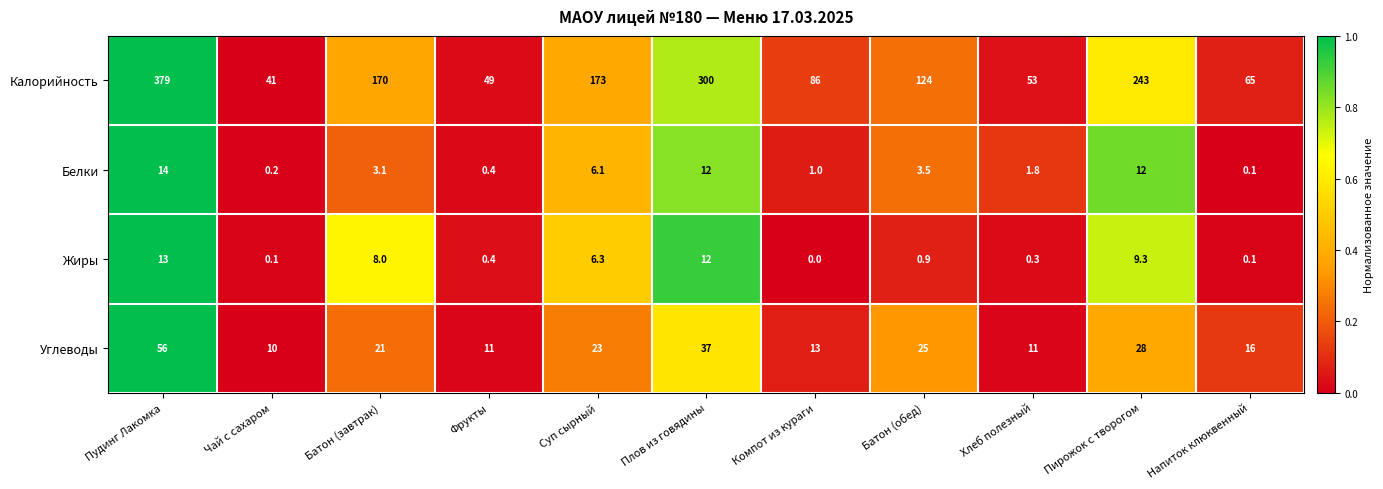

Which label corresponds to the smallest value in the chart?

Компот из кураги